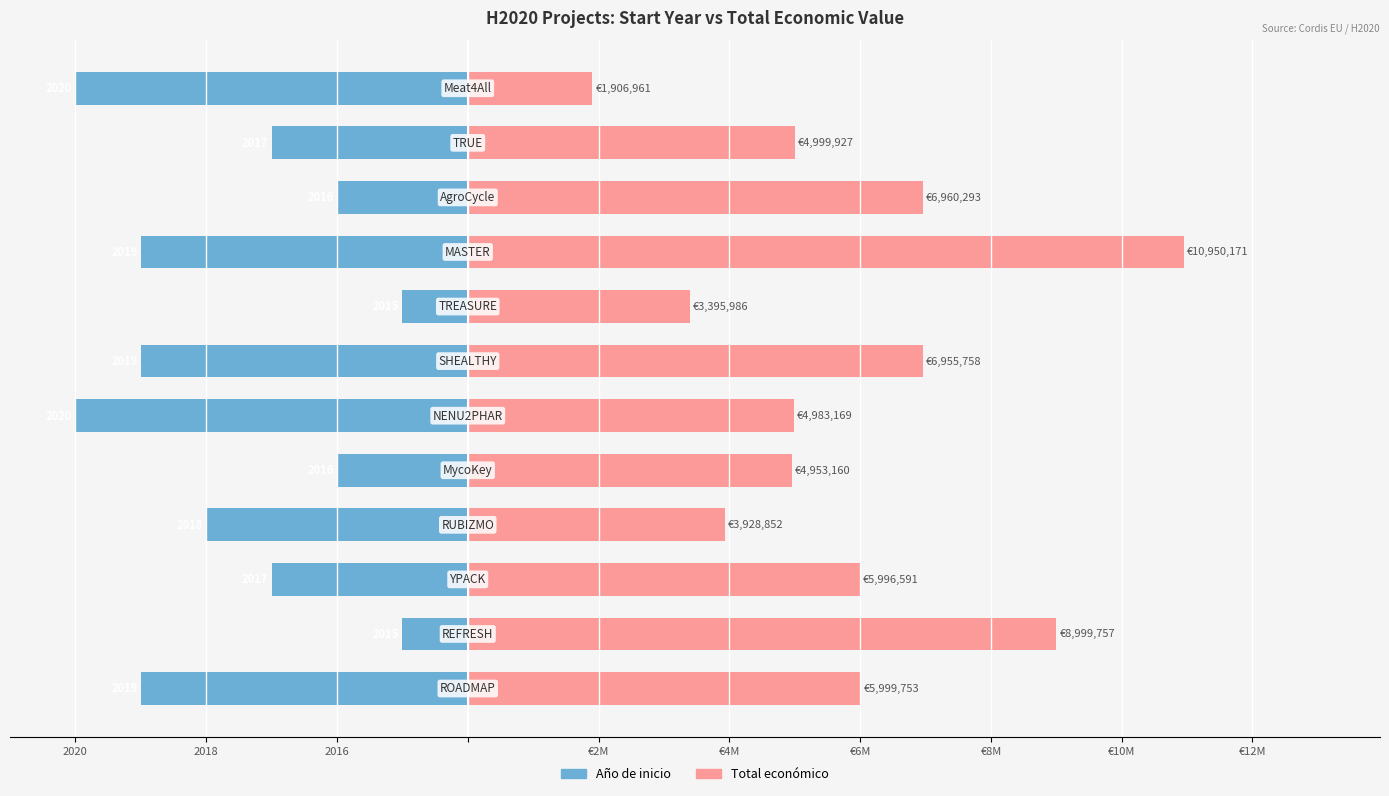

What position from the left is €2M?

4